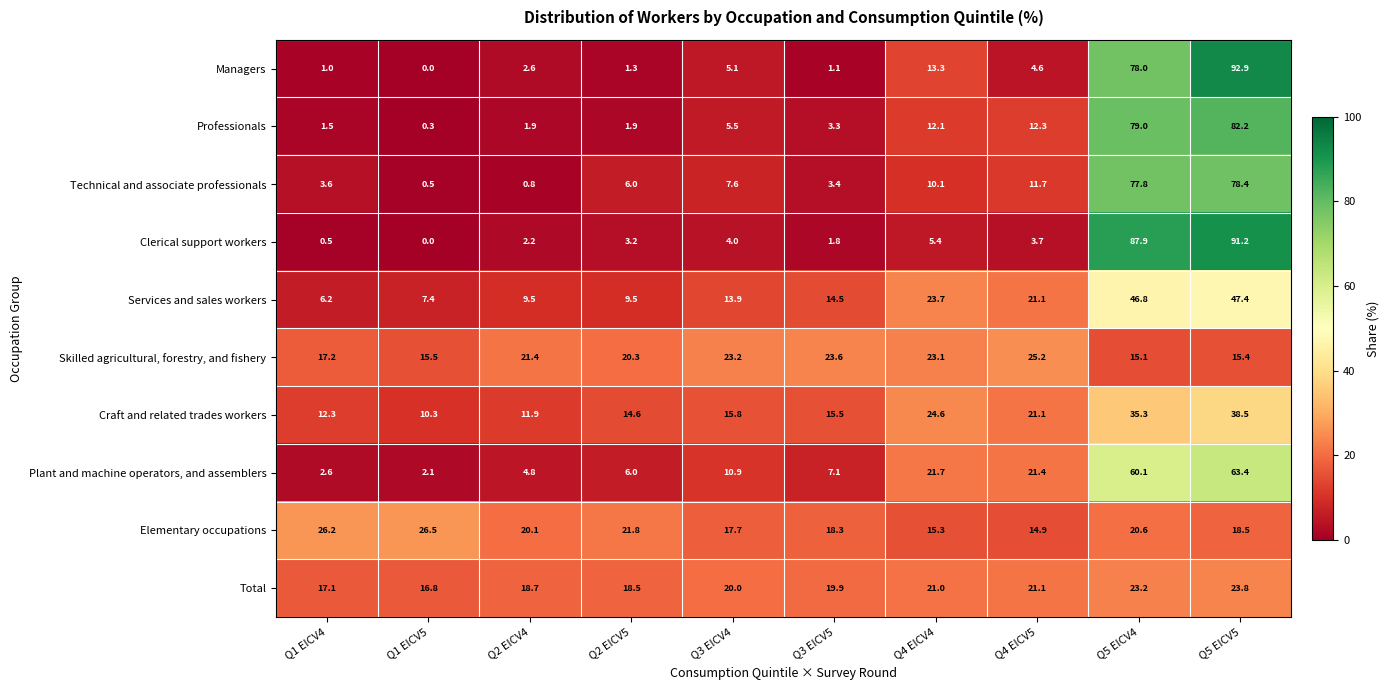

How many values in the Elementary occupations series exceed 20?

5